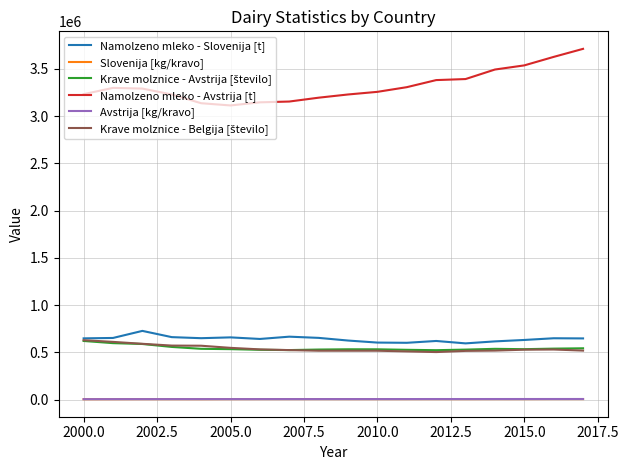

True or false: Avstrija [kg/kravo] and Namolzeno mleko - Avstrija [t] intersect in this chart.

False